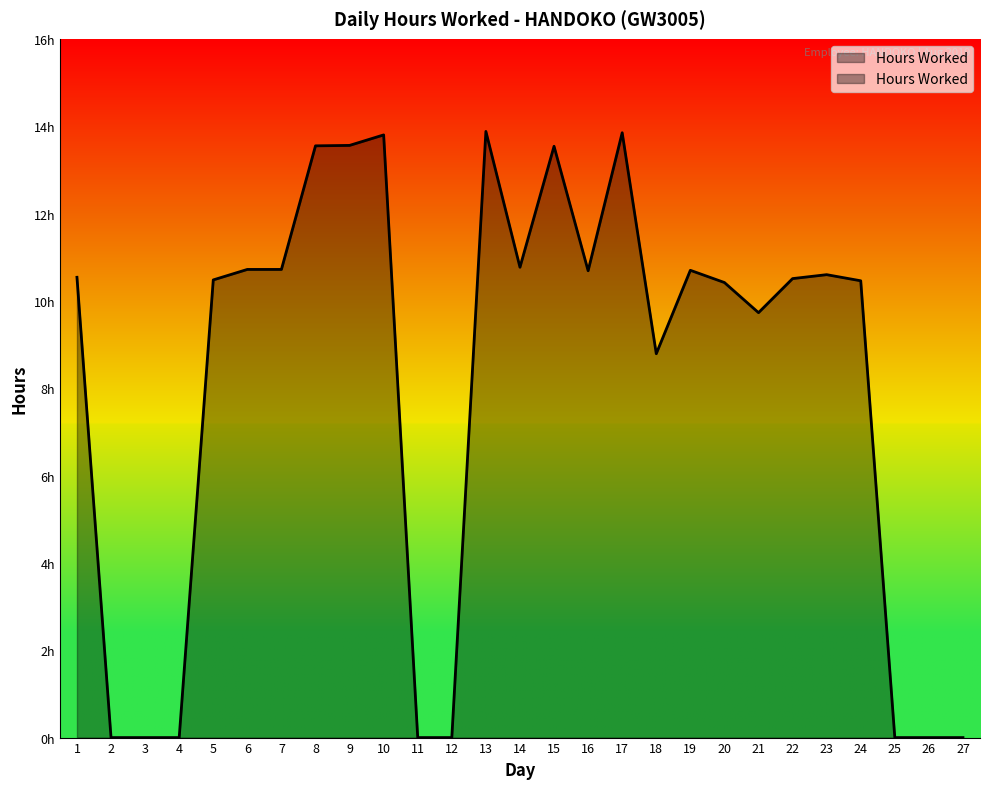

How many data points are less than 10?

10